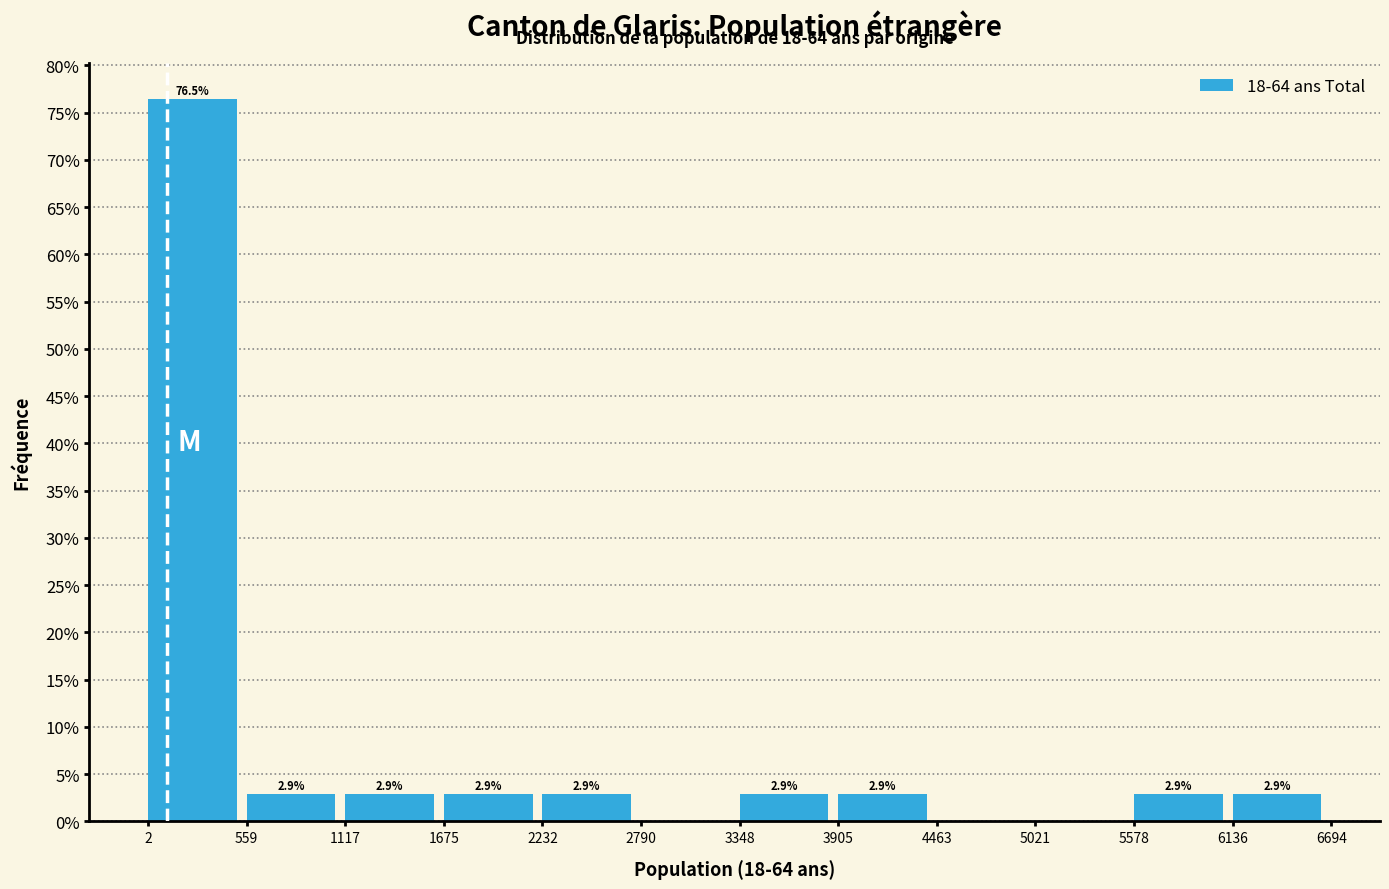

Over which range of the x-axis is the bar tallest?

2 to 559